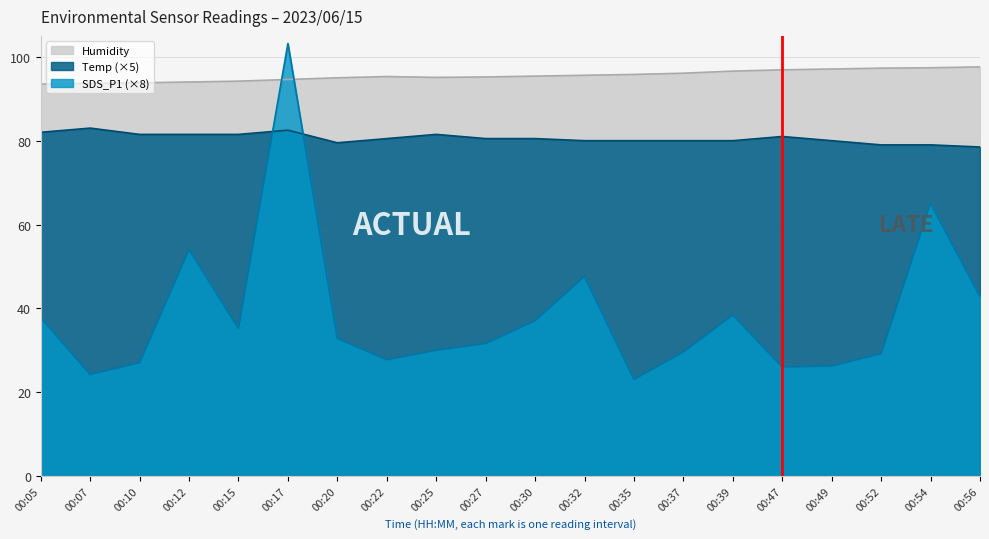

What is the maximum value for Temp?

83.0